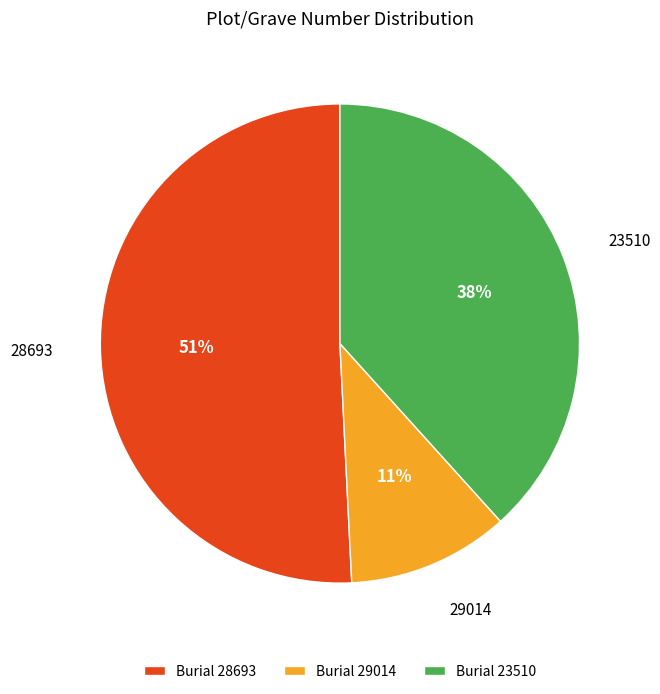

Which category has the smallest portion of the pie?

Burial 29014